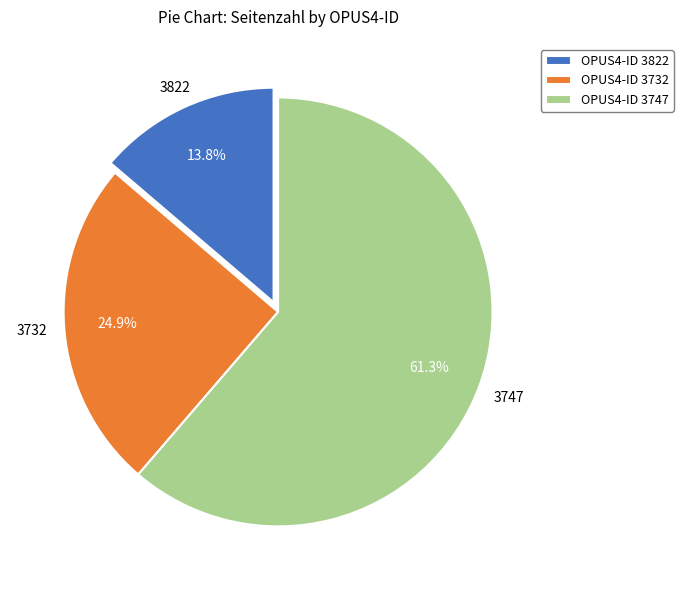

Rank the categories by value from highest to lowest.

OPUS4-ID 3747, OPUS4-ID 3732, OPUS4-ID 3822